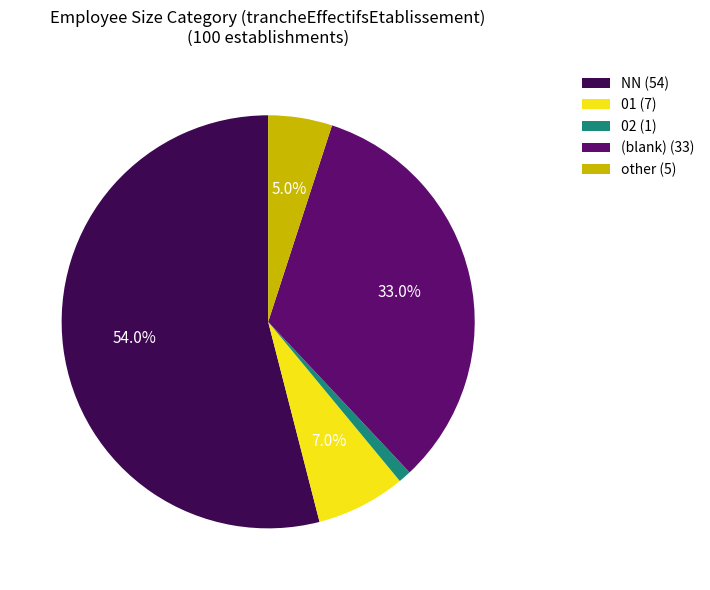

Count the number of slices in the pie.

5